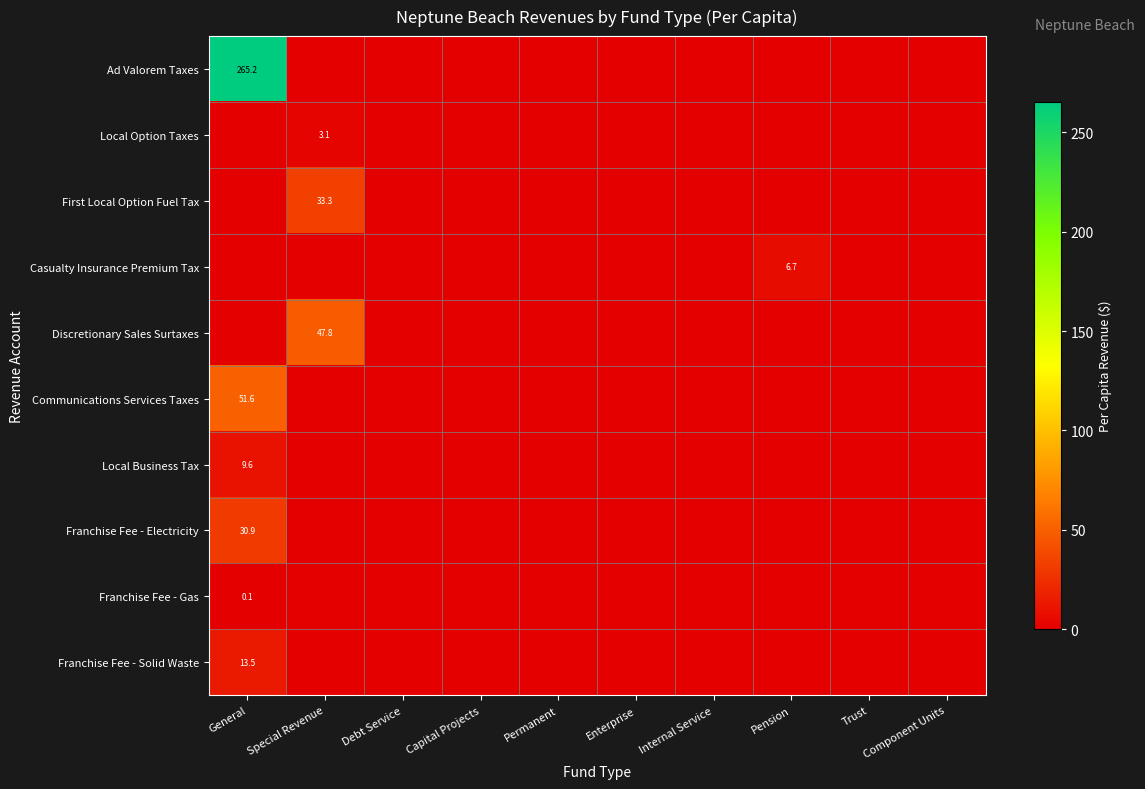

Where is Local Option Taxes nearest to the value 1?

General